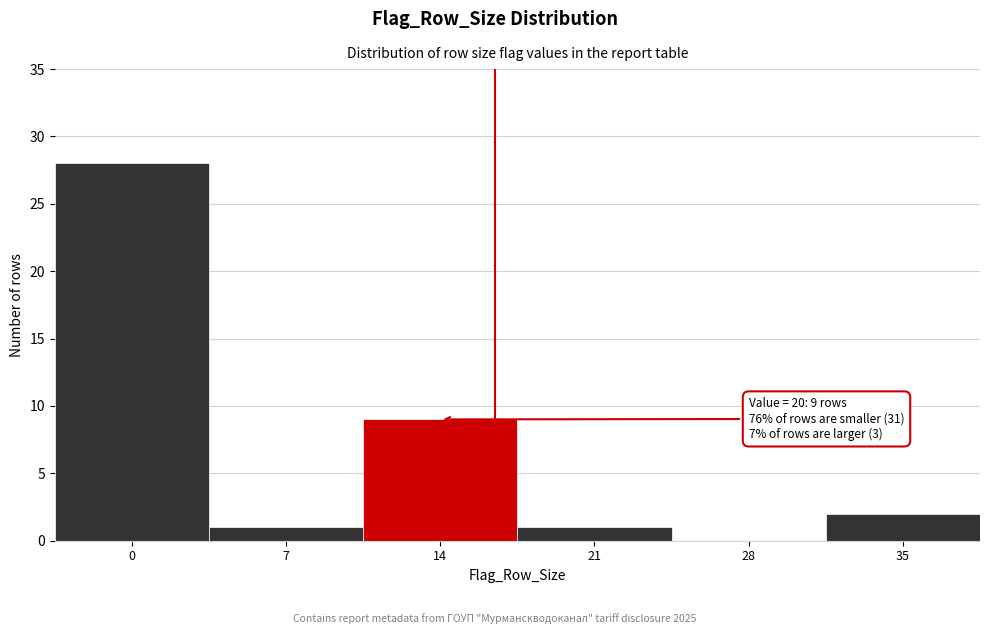

Reading left to right, extract all data points from this chart.

0=28	7=1	14=9	21=1	28=0	35=2